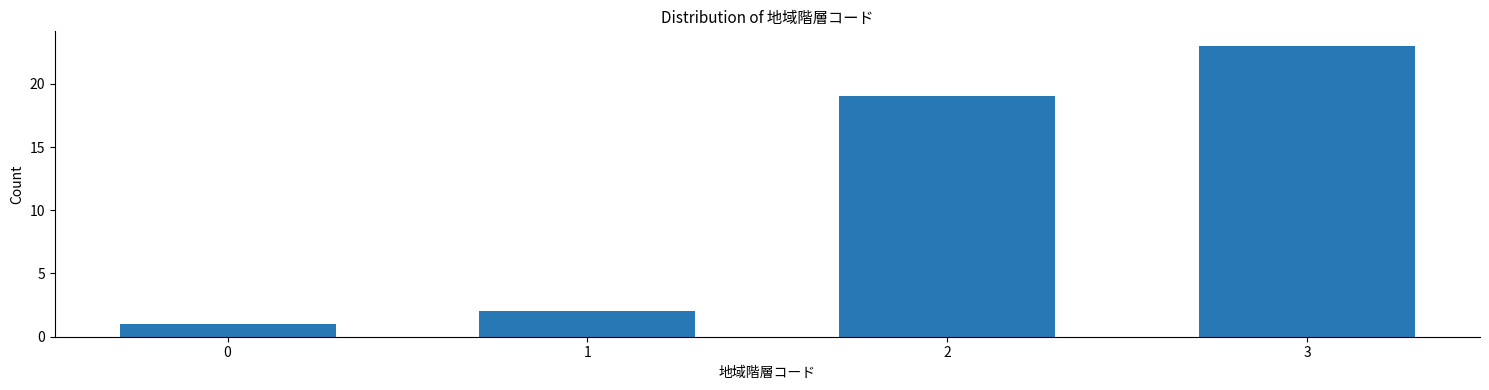

Reading left to right, transcribe all the data shown in this chart.

1	2	19	23